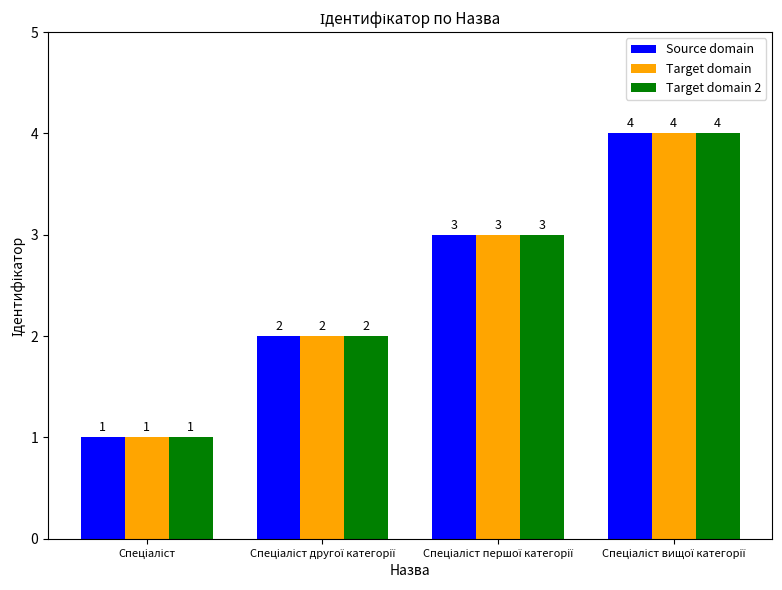

How many distinct data groups are displayed?

3